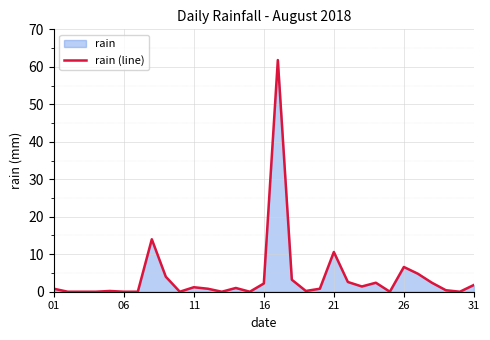

The chart shows a value of 6.6 at 26. True or false?

True